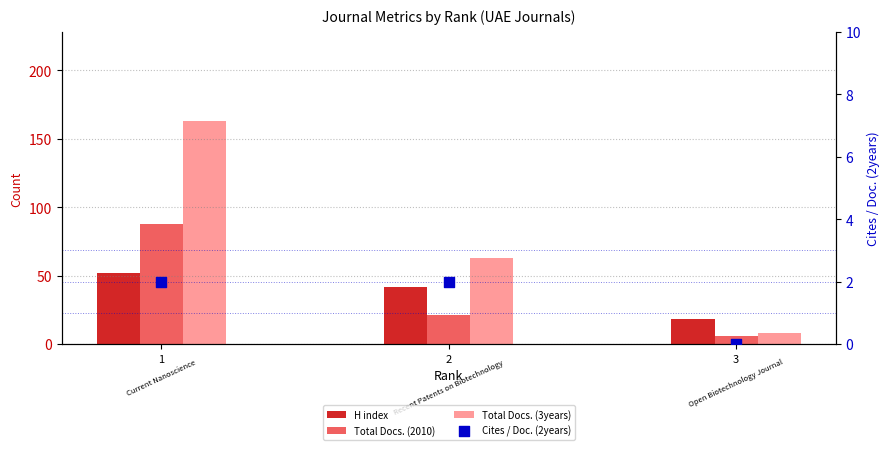

Which series contains the highest Y value?

Total Docs. (3years)